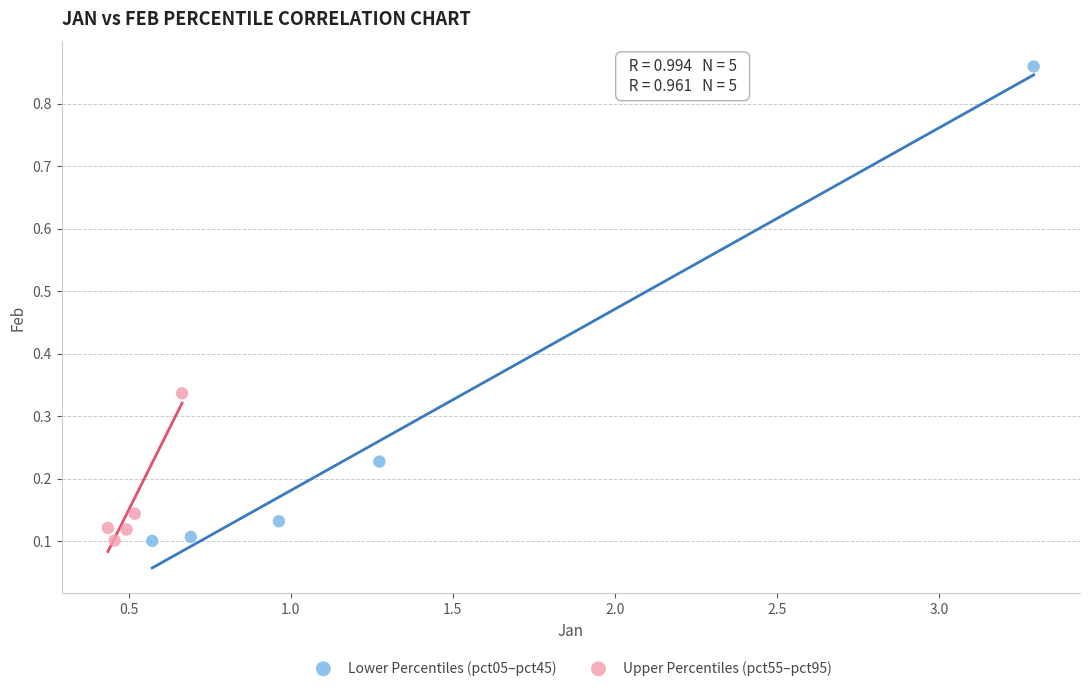

Which series contains the highest Y value?

Lower Percentiles (pct05–pct45)